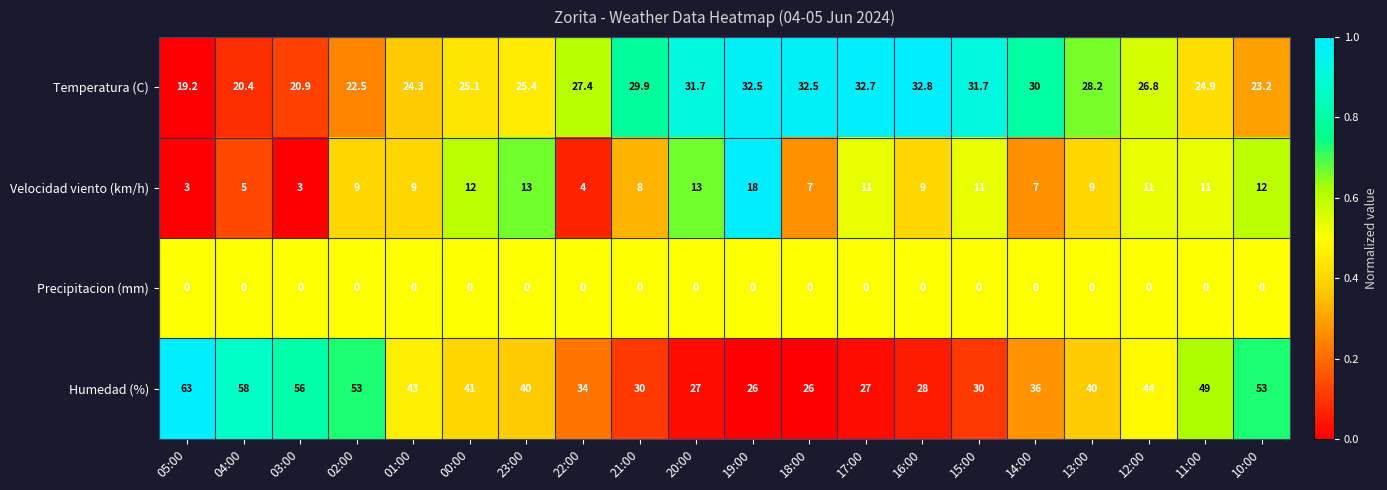

Rank the series at 17:00 from highest to lowest value.

Temperatura (C), Humedad (%), Velocidad viento (km/h), Precipitacion (mm)